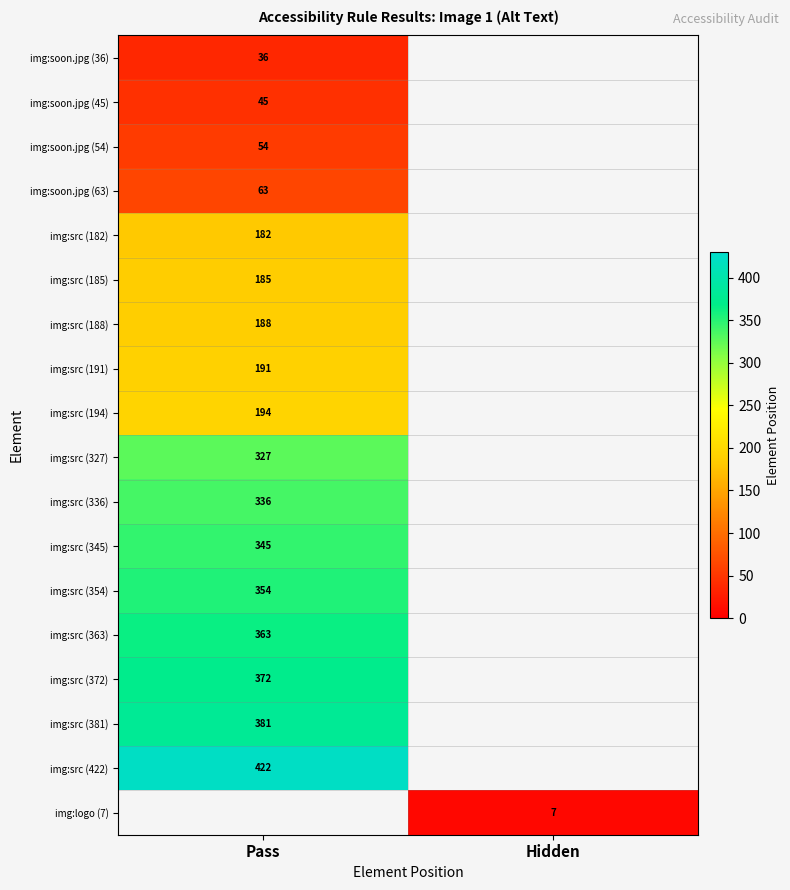

Is it true that img:soon.jpg (54) equals 72 at Pass?

False